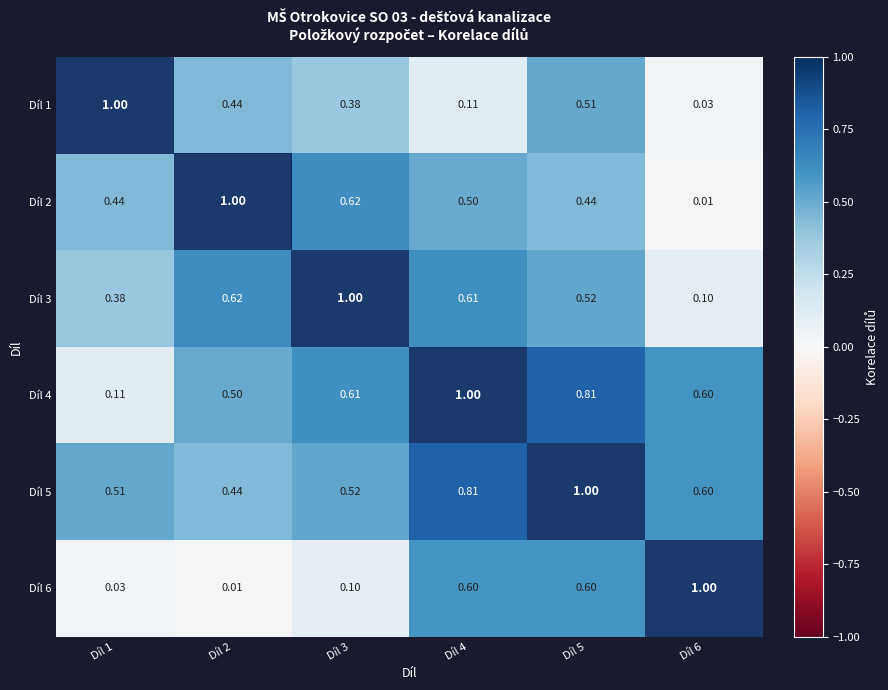

Is the value of Díl 2 at Díl 5 greater than the value of Díl 5 at Díl 3?

No